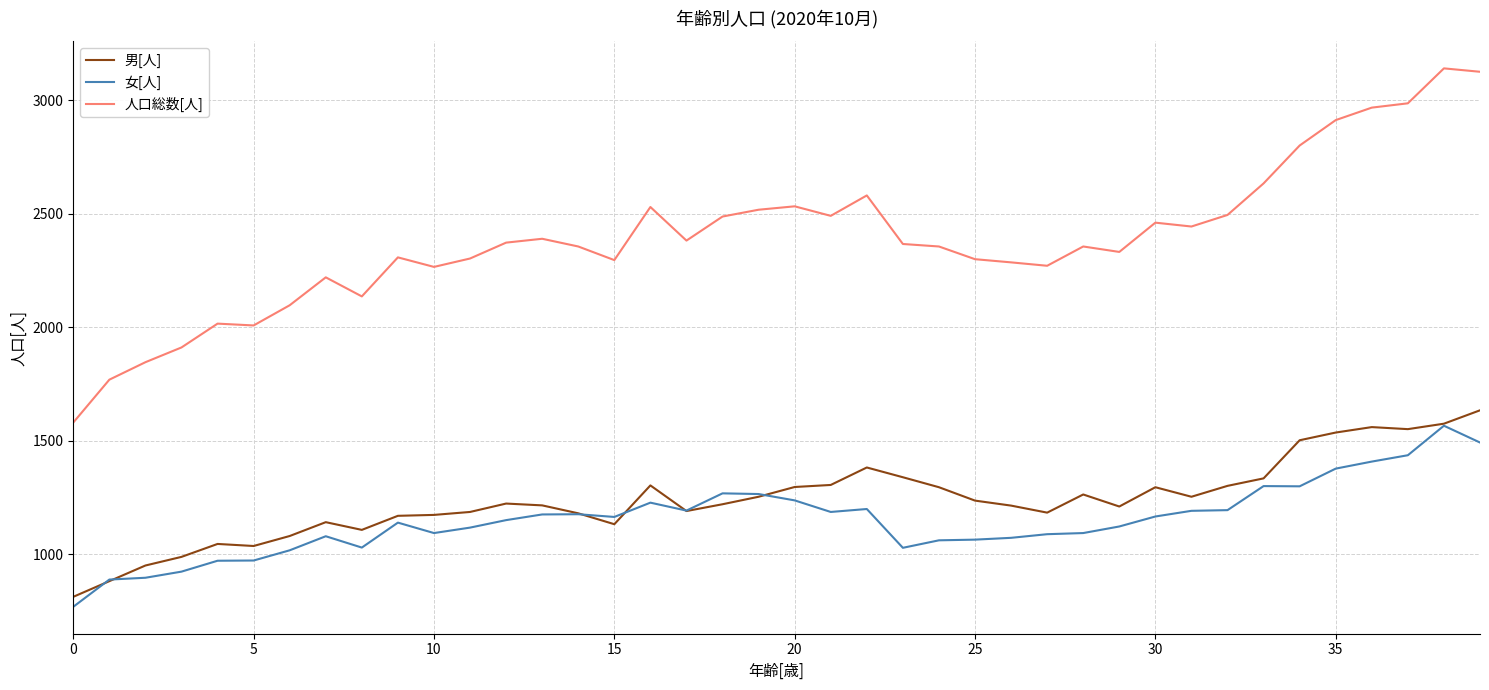

Which series has the largest range (max minus min)?

人口総数[人]